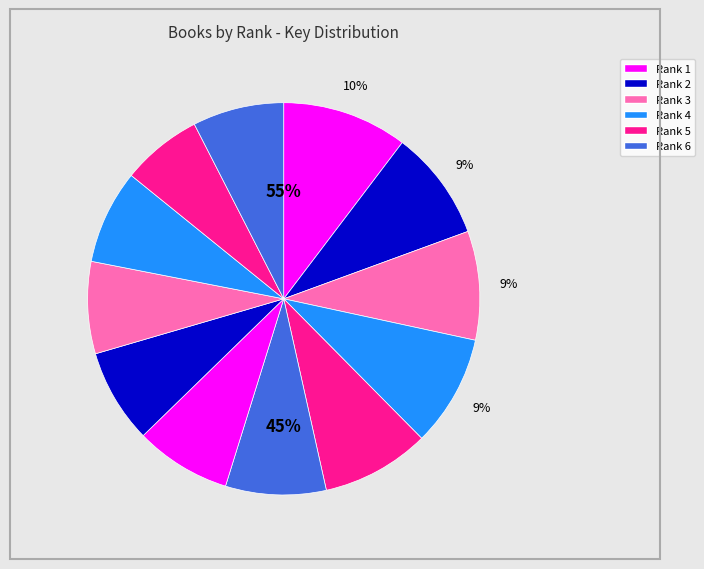

Combined, what portion of the pie is 8 and 5?

16.7%